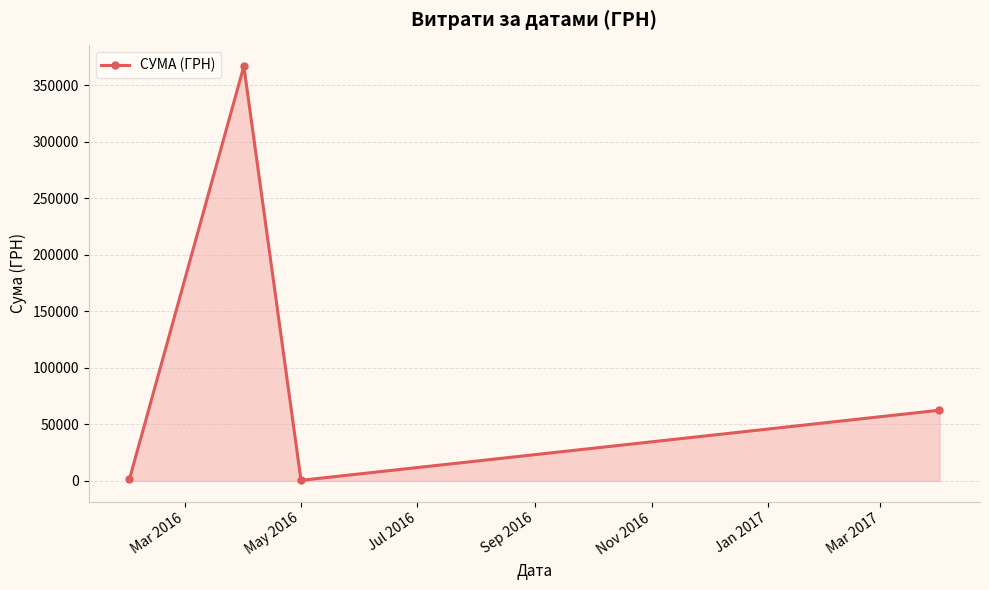

How many interior local peaks (higher than both neighbors) does the data have?

1